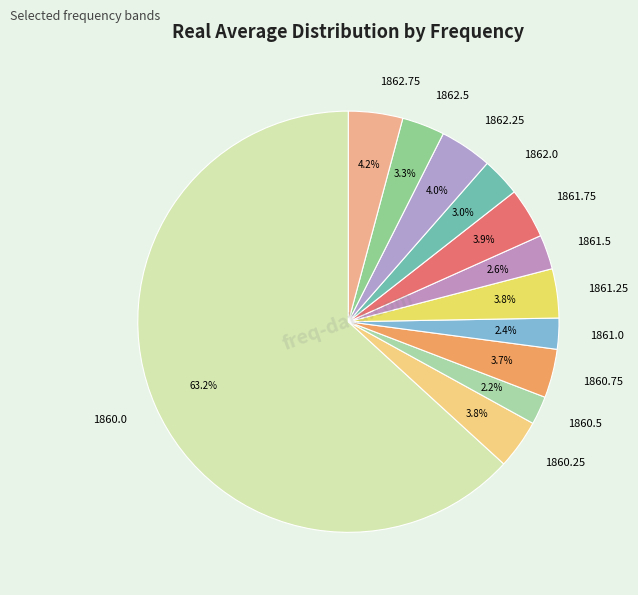

Which has a higher value, 1860.5 or 1861.25?

1861.25